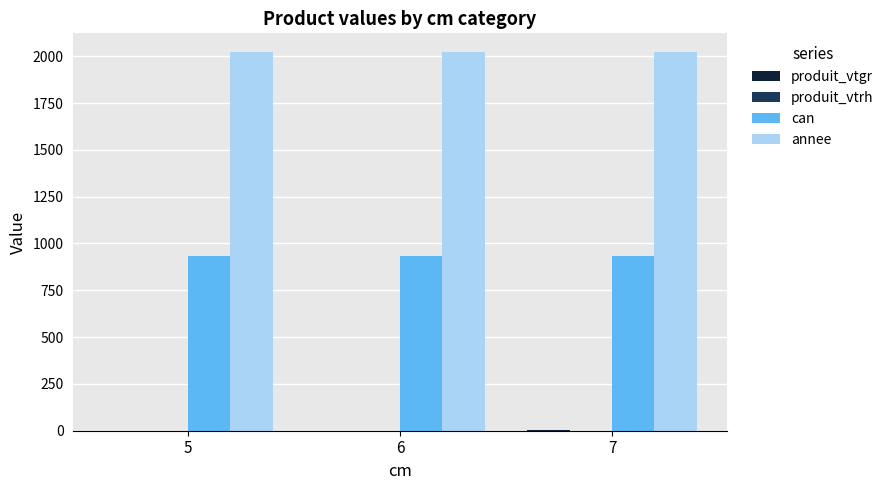

What is the sum of all can values?

2799.0